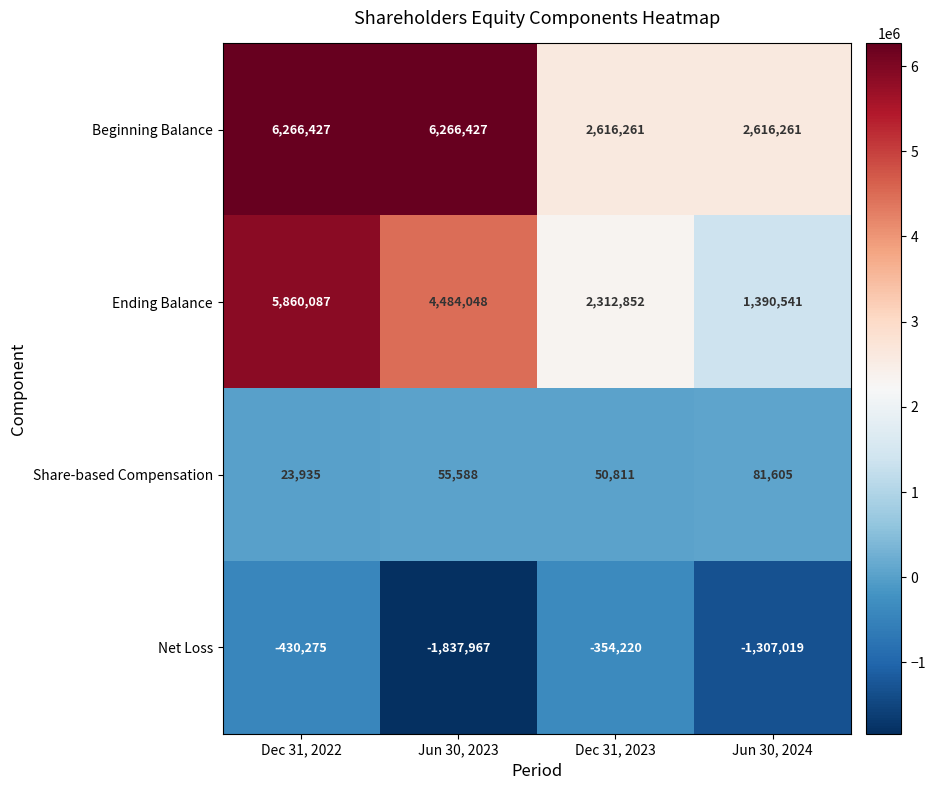

Where is Net Loss nearest to the value -1096093?

Jun 30, 2024